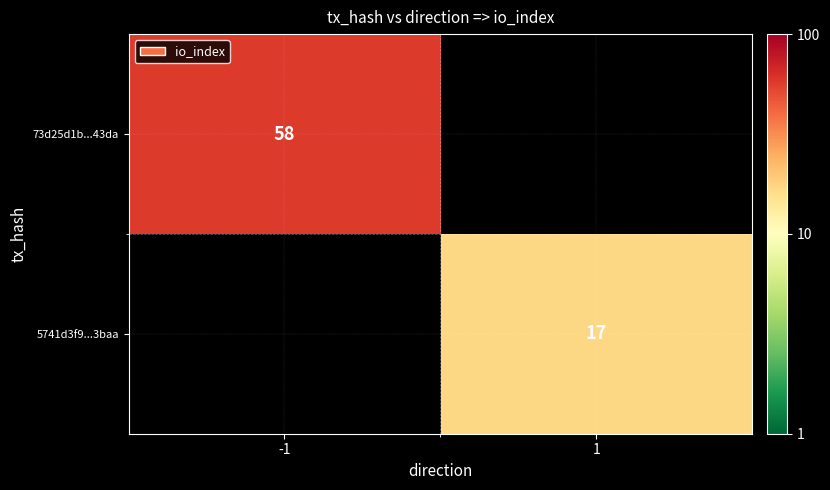

True or false: 5741d3f9...3baa has a value of 17 at 1.

True